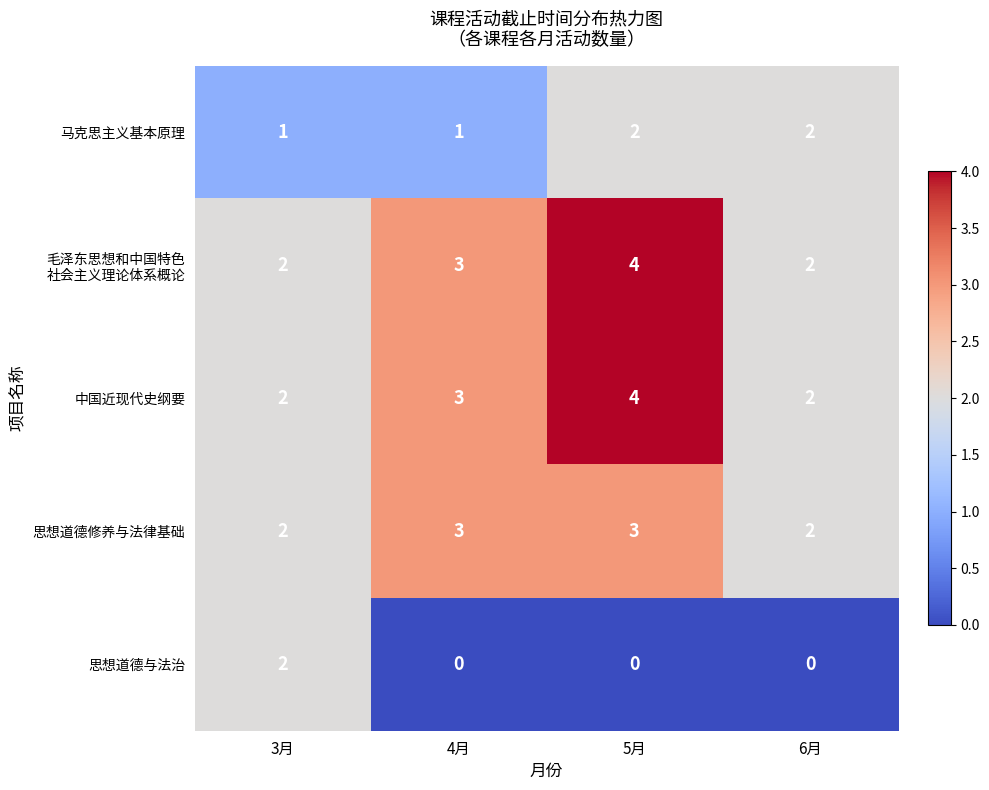

At which label does 中国近现代史纲要 reach its peak?

5月